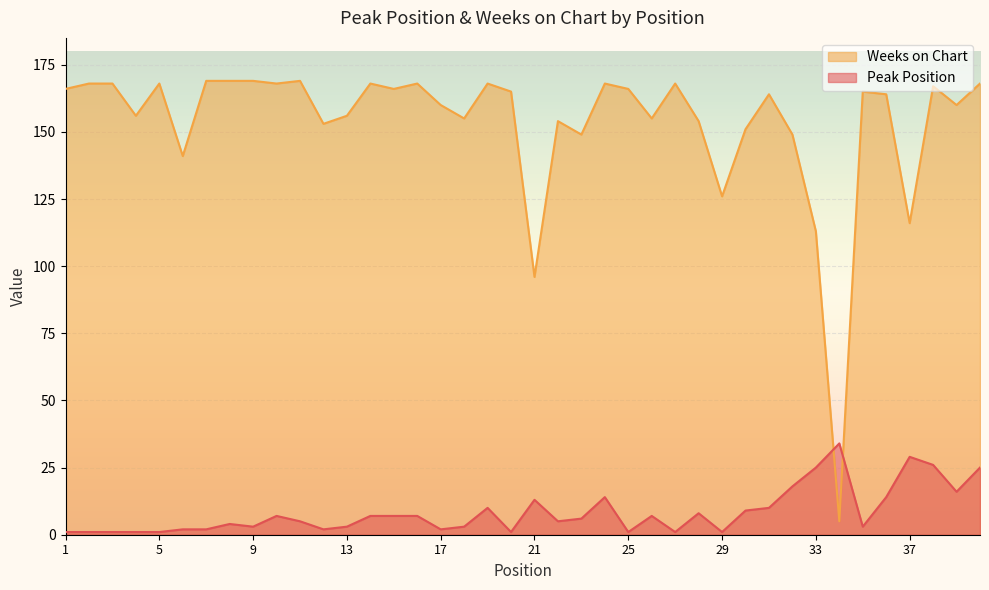

What is the average value of the Peak Position series?

8